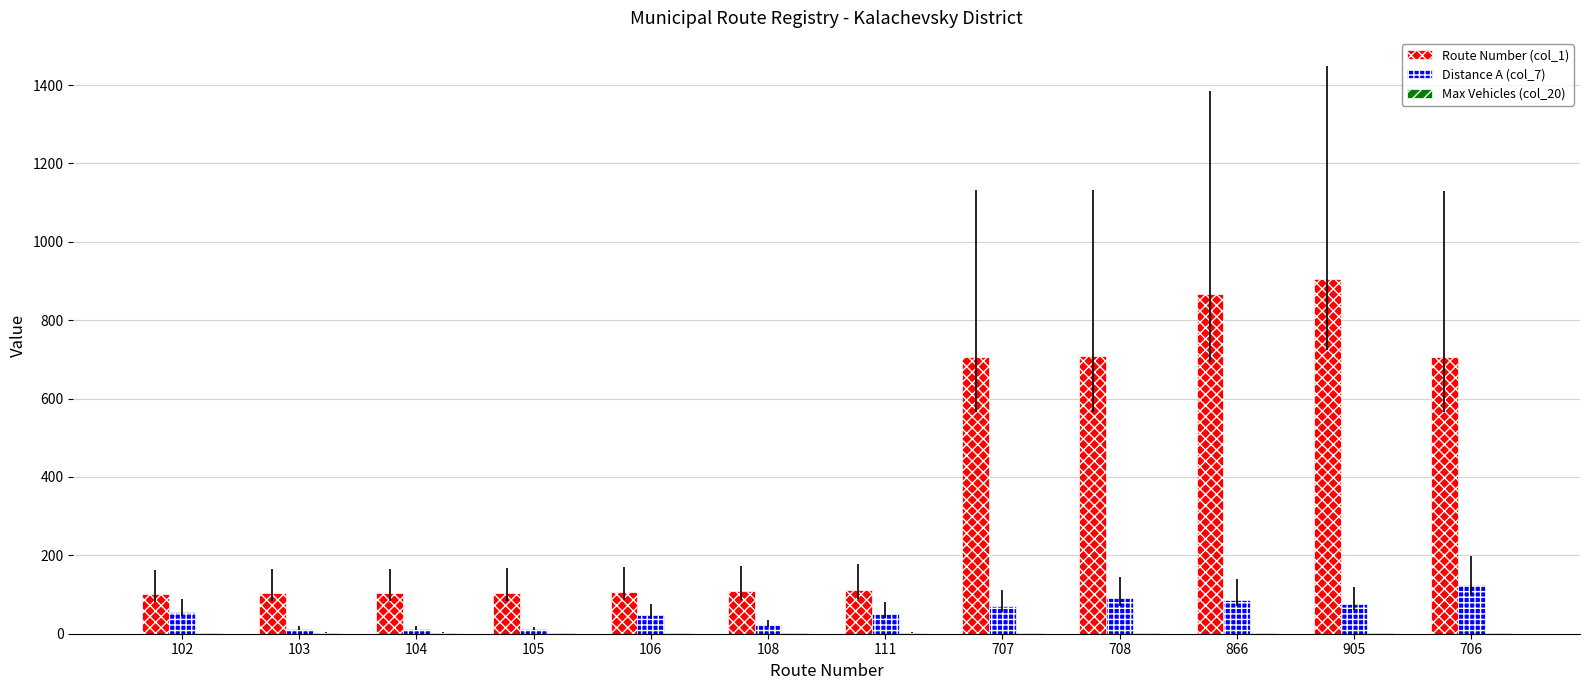

What is the sum of all Route Number (col_1) values?

4631